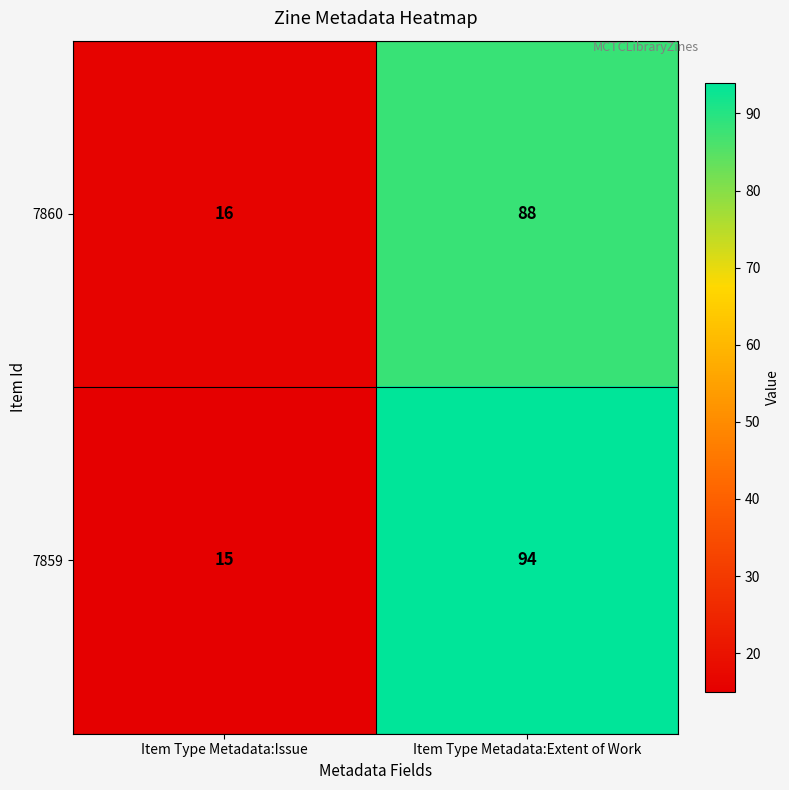

Is it true that 7860 equals 54 at Item Type Metadata:Extent of Work?

False